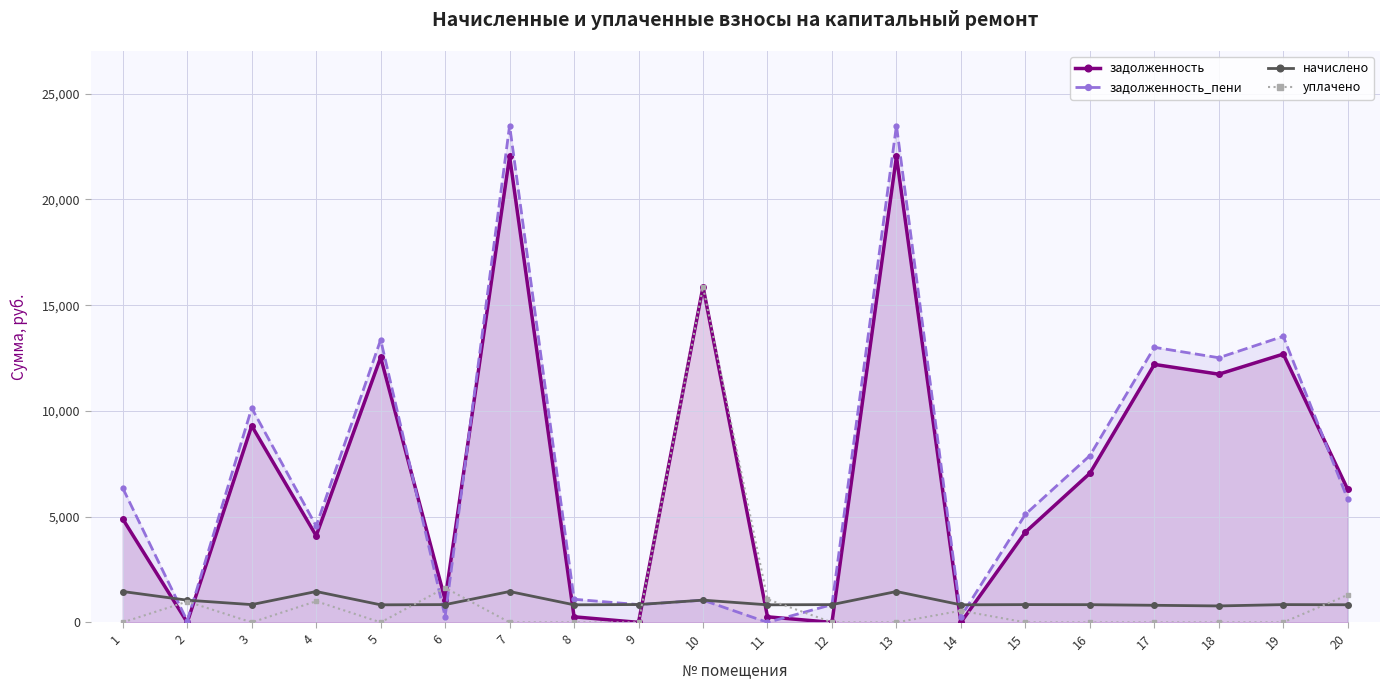

Which category has the highest value in the задолженность series?

7